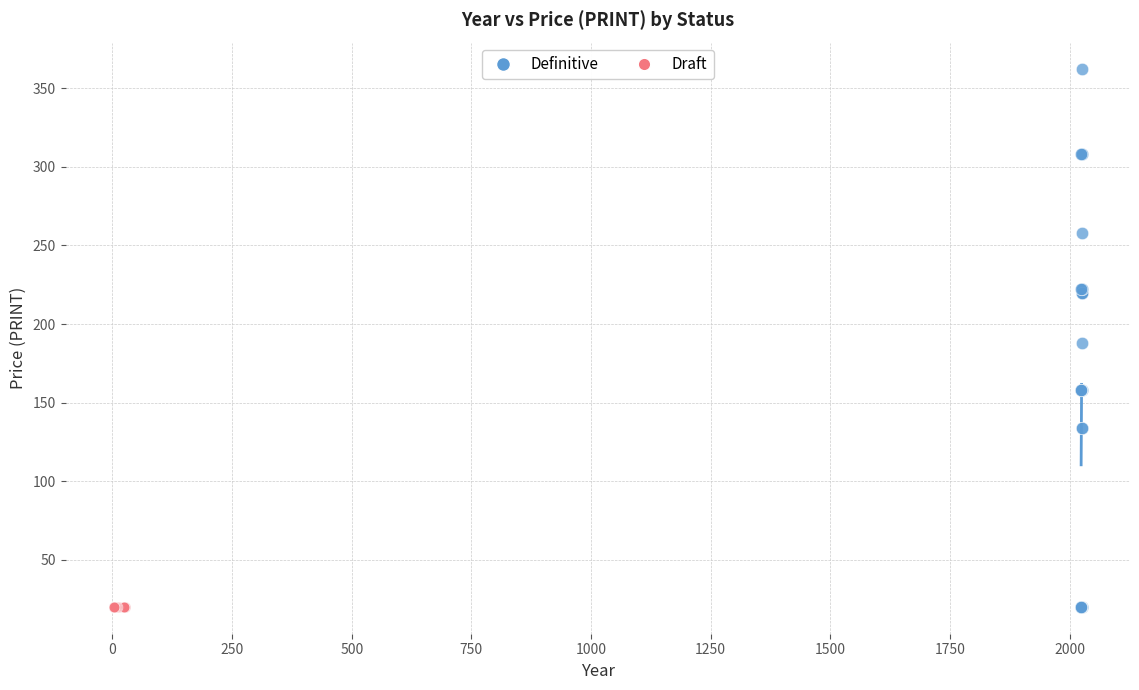

Which series reaches the maximum Y coordinate?

Definitive